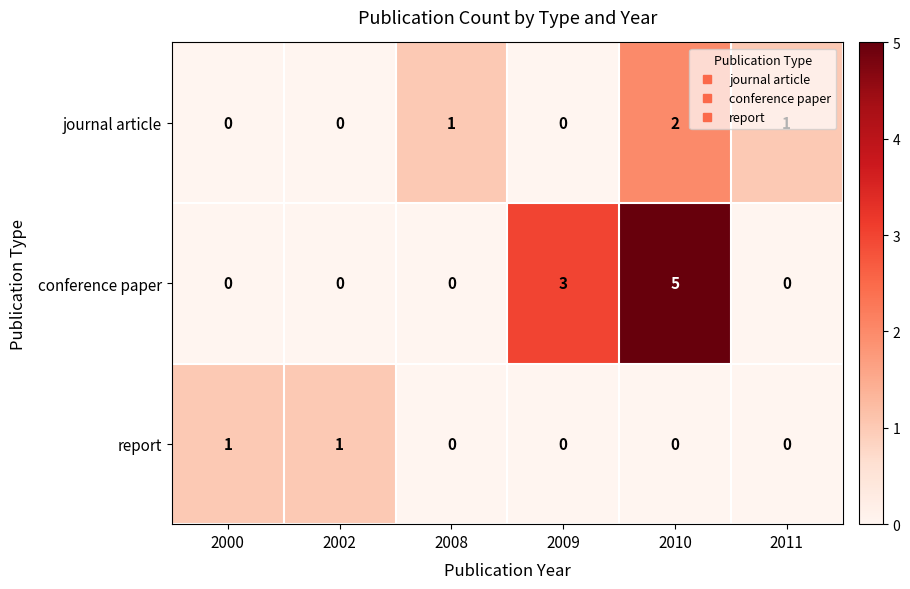

List the series in order of their overall mean, highest first.

conference paper, journal article, report